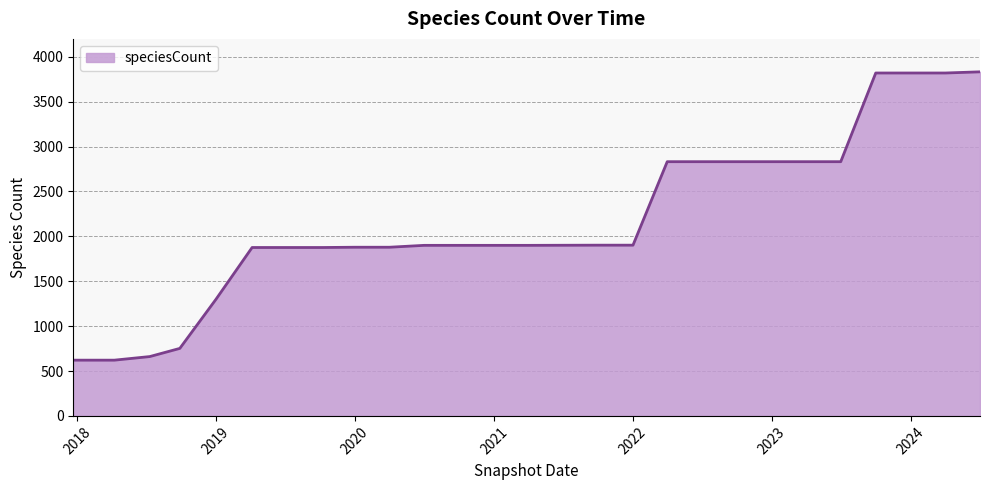

What is the maximum value shown in the chart?

3833